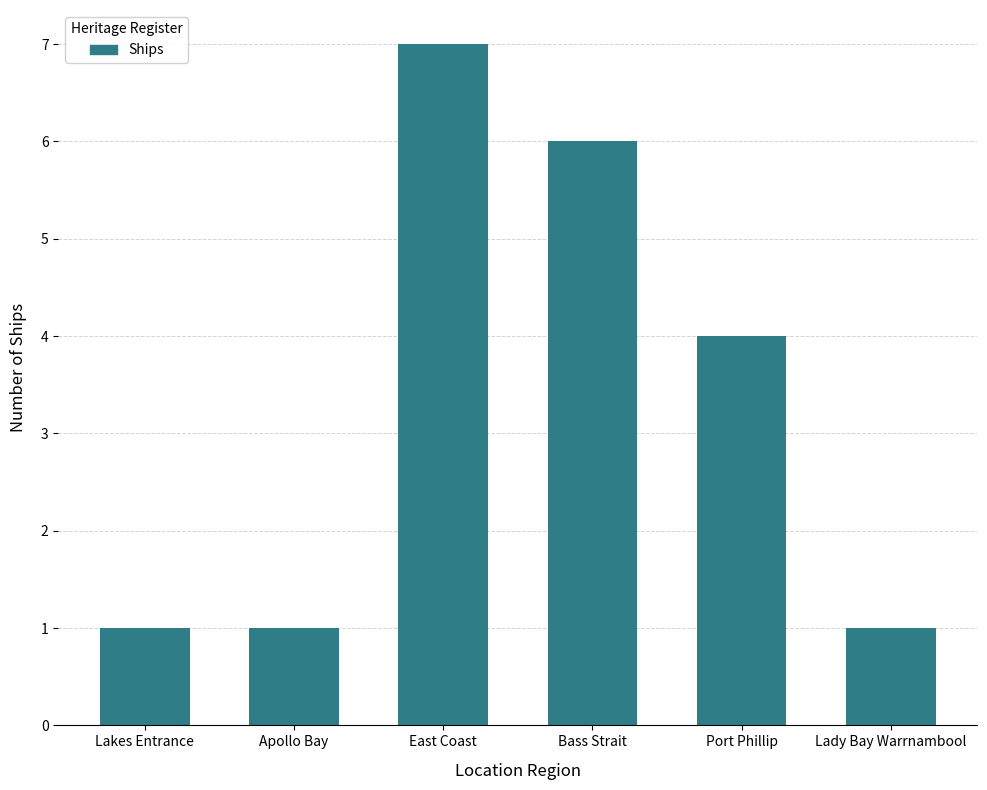

What is the sum of the values at Bass Strait and Lakes Entrance?

7